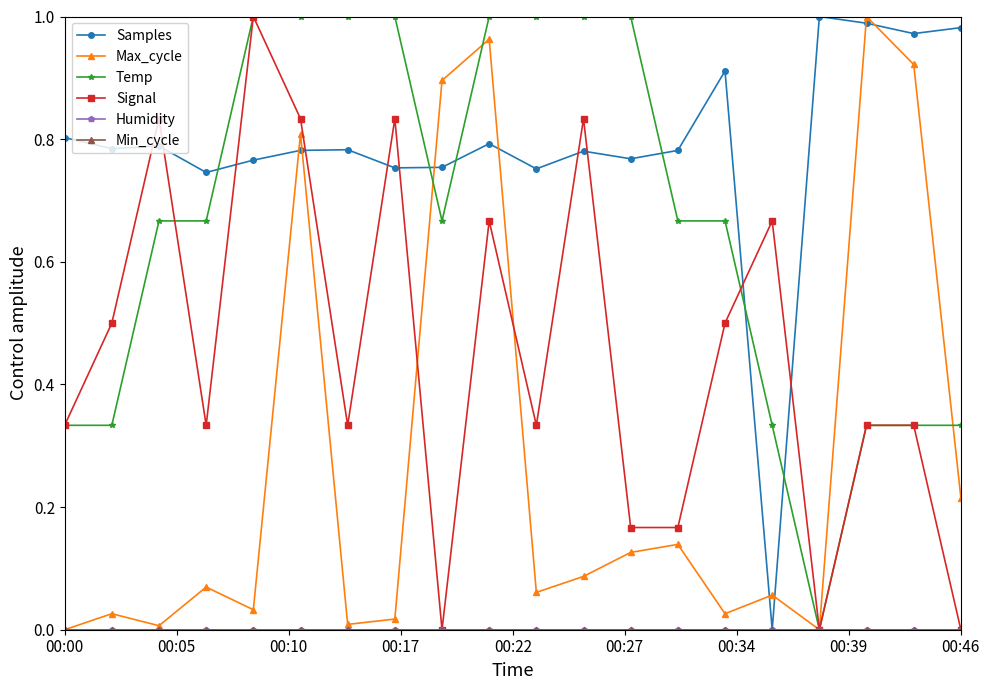

Reading left to right, transcribe all the data shown in this chart.

Samples: 0.8	0.8	0.8	0.7	0.8	0.8	0.8	0.8	0.8	0.8	0.8	0.8	0.8	0.8	0.9	0.0	1.0	1.0	1.0	1.0
Max_cycle: 0.0	0.0	0.0	0.1	0.0	0.8	0.0	0.0	0.9	1.0	0.1	0.1	0.1	0.1	0.0	0.1	0.0	1.0	0.9	0.2
Temp: 0.3	0.3	0.7	0.7	1.0	1.0	1.0	1.0	0.7	1.0	1.0	1.0	1.0	0.7	0.7	0.3	0.0	0.3	0.3	0.3
Signal: 0.3	0.5	0.8	0.3	1.0	0.8	0.3	0.8	0.0	0.7	0.3	0.8	0.2	0.2	0.5	0.7	0.0	0.3	0.3	0.0
Humidity: 0.0	0.0	0.0	0.0	0.0	0.0	0.0	0.0	0.0	0.0	0.0	0.0	0.0	0.0	0.0	0.0	0.0	0.0	0.0	0.0
Min_cycle: 0.0	0.0	0.0	0.0	0.0	0.0	0.0	0.0	0.0	0.0	0.0	0.0	0.0	0.0	0.0	0.0	0.0	0.0	0.0	0.0